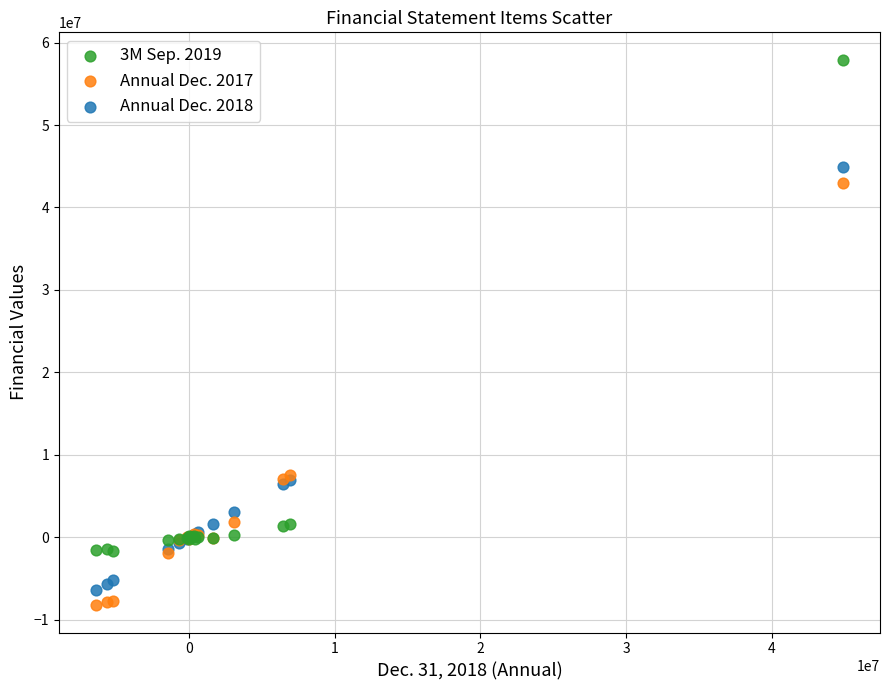

Which series has the largest Y range (max minus min)?

3M Sep. 2019